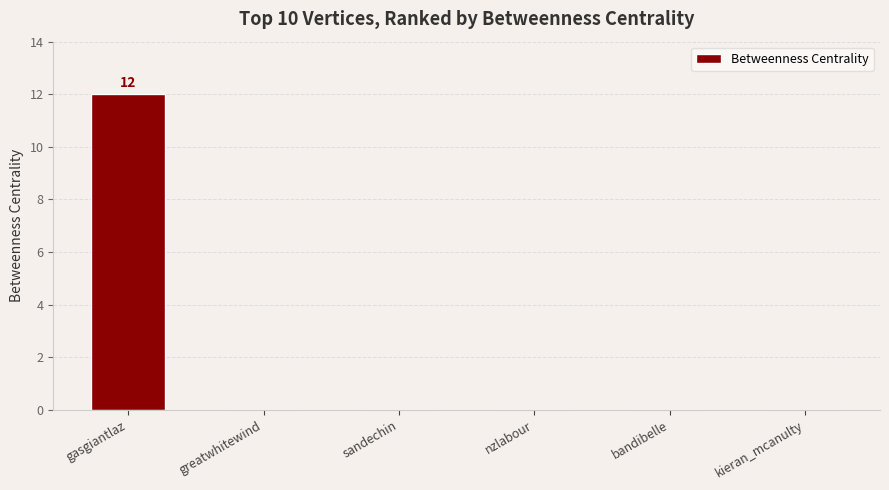

How many series are shown in this chart?

1